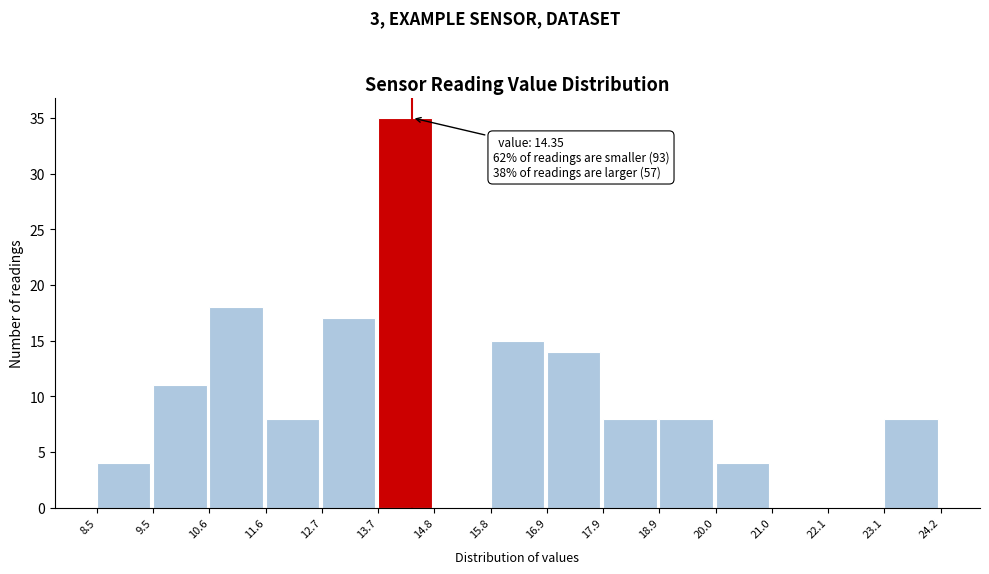

Which range on the x-axis has the tallest bar?

13.7 to 14.8